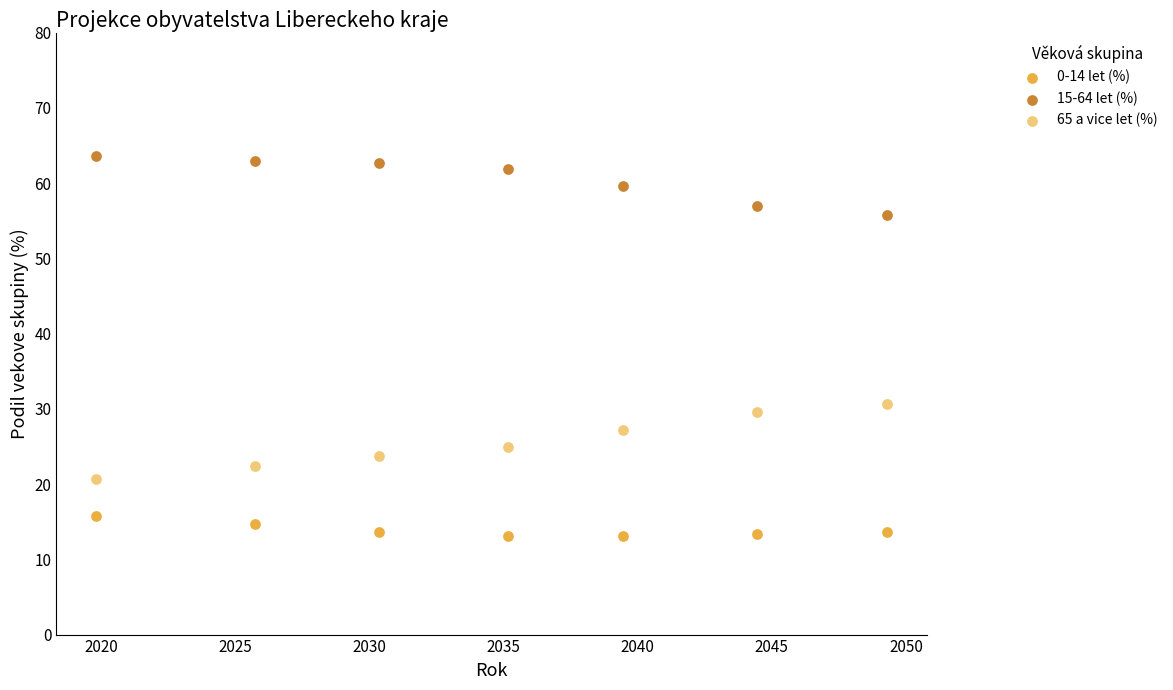

Which series reaches the maximum Y coordinate?

15-64 let (%)